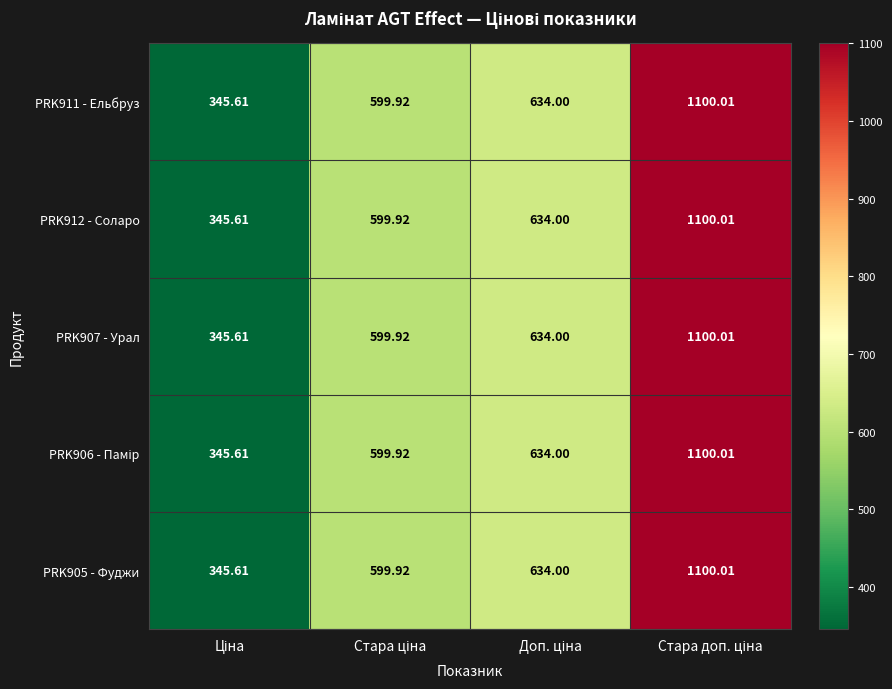

How many data points in PRK907 - Урал are less than 634?

2